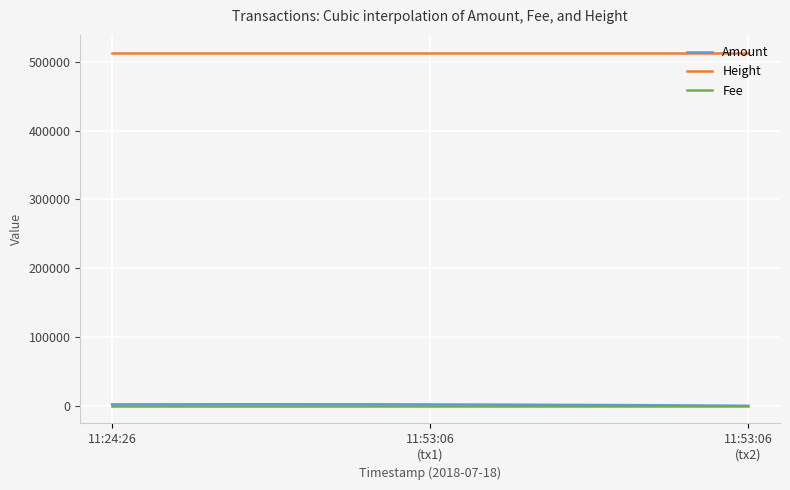

Which series has the largest total across all categories?

Height